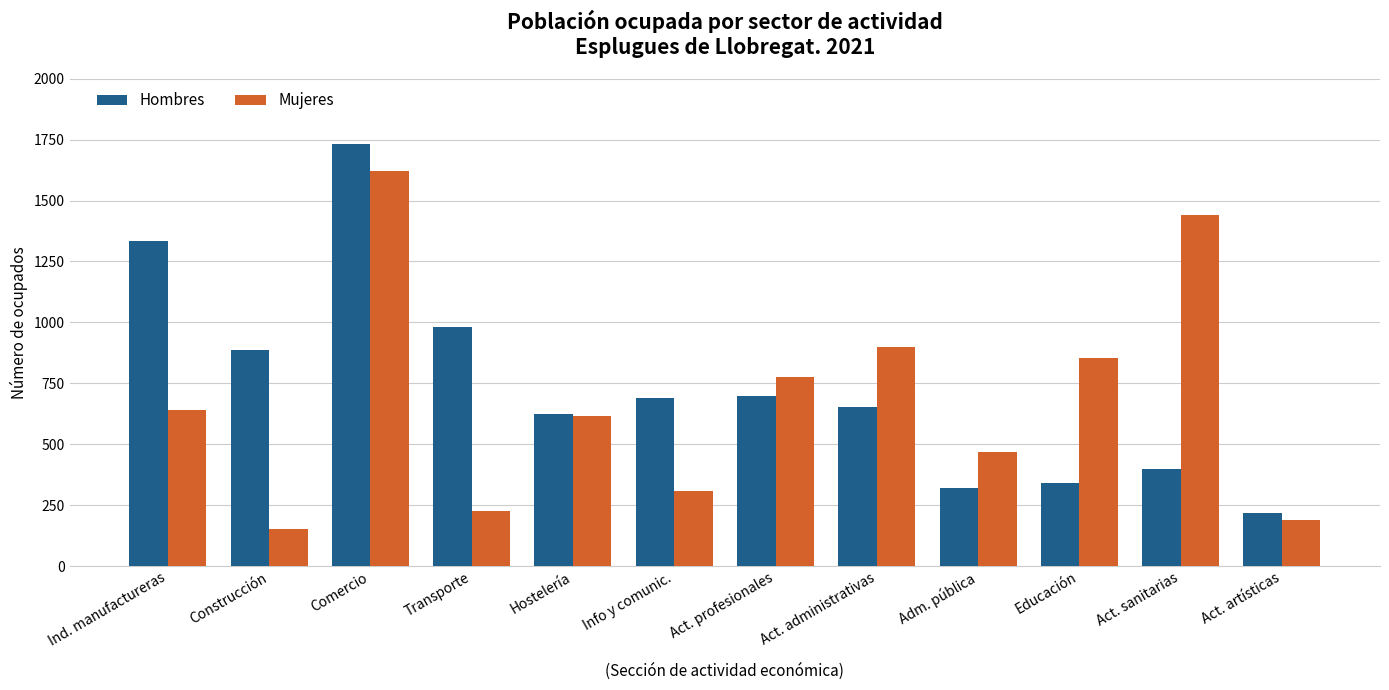

Which category has the highest value across all series?

Comercio